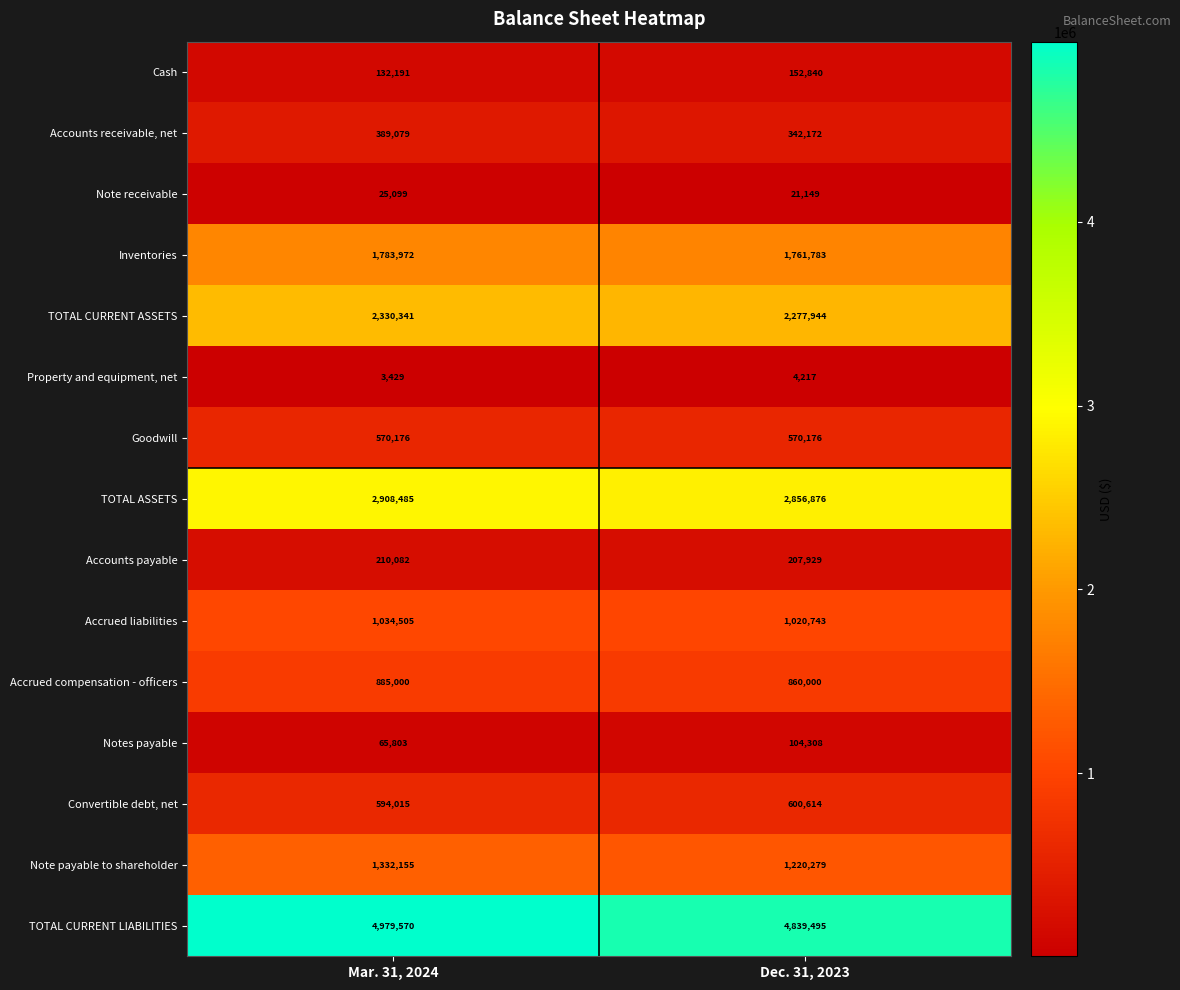

Which category has the lowest value across all series?

Mar. 31, 2024